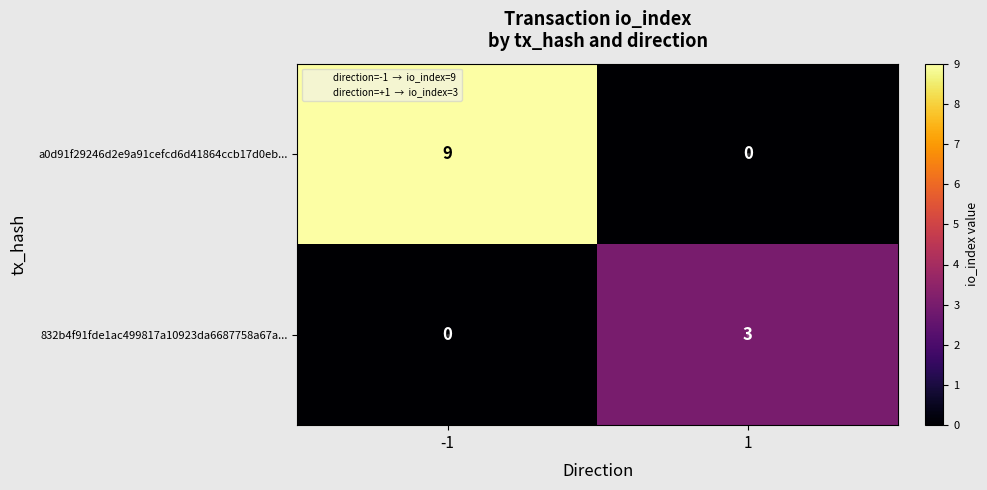

Which series has the widest spread of values?

a0d91f29246d2e9a91cefcd6d41864ccb17d0eb...